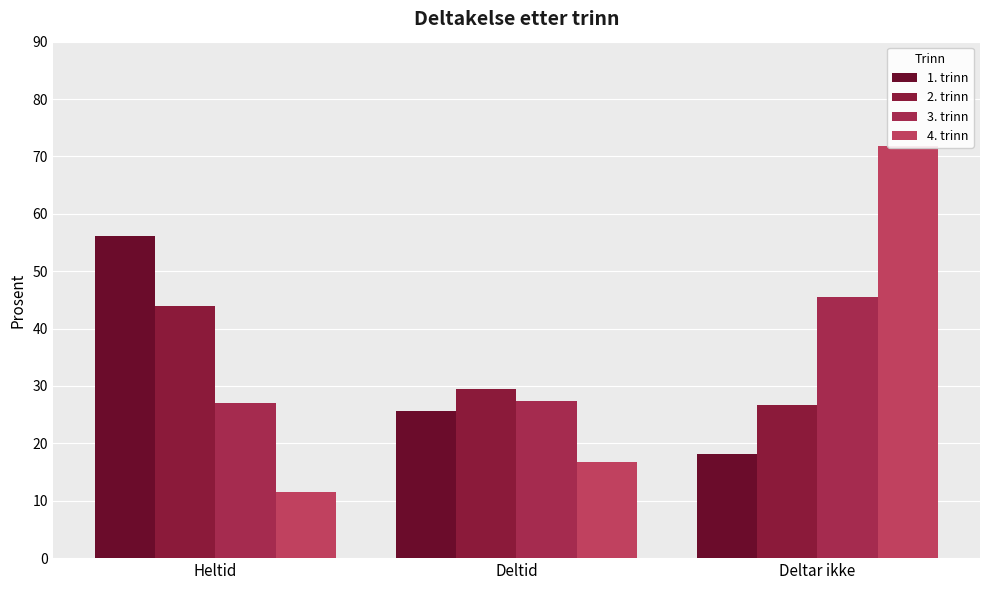

What is the label of the 1st bar from the right?

Deltar ikke